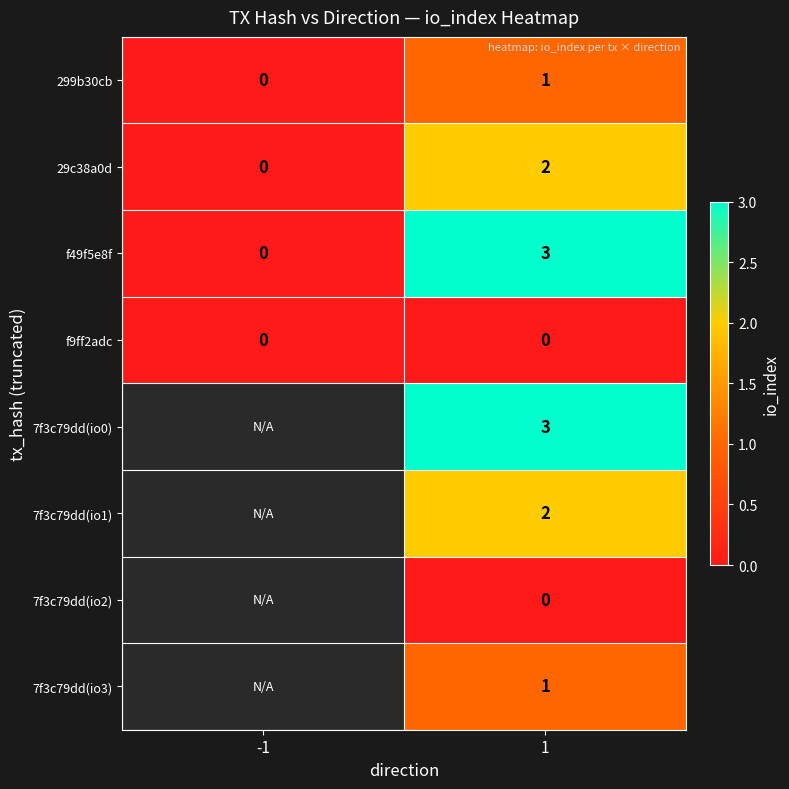

At how many categories does at least one series exceed 2?

1